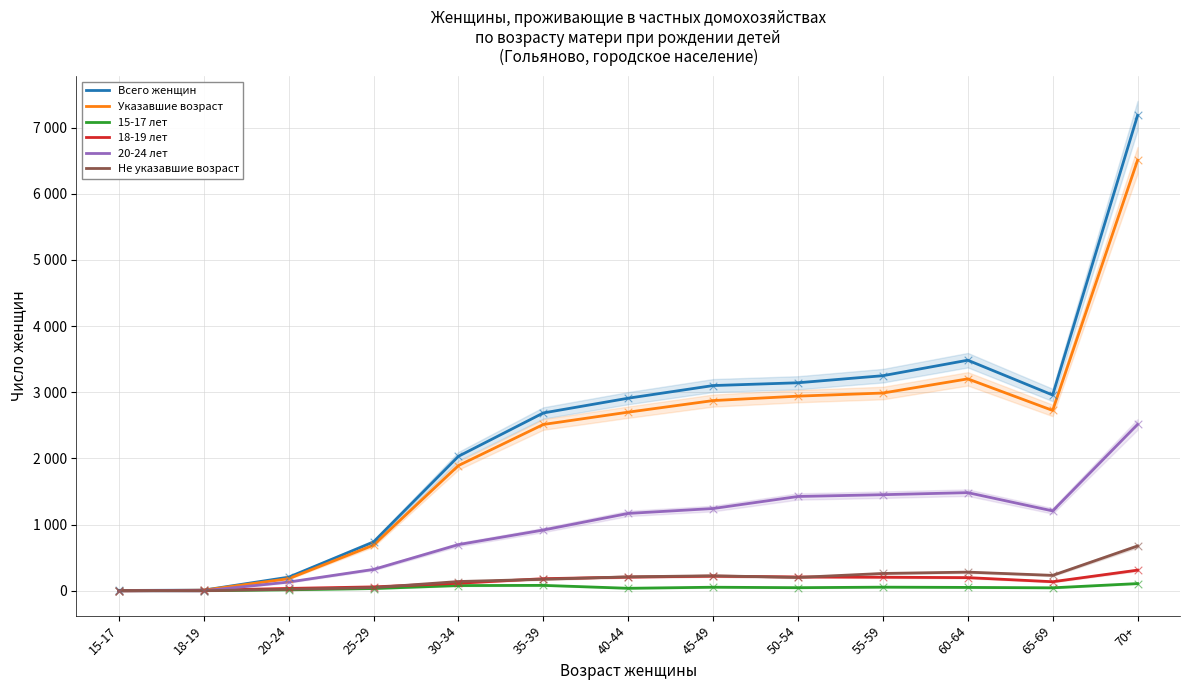

Is the value of 15-17 лет at 55-59 greater than the value of Всего женщин at 18-19?

Yes